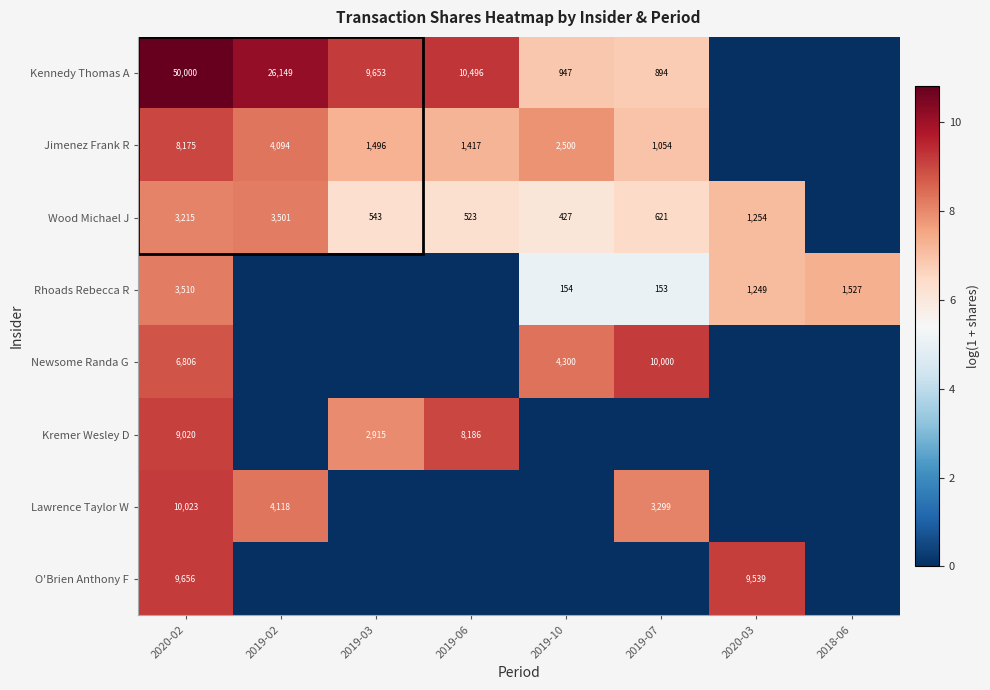

How many distinct data groups are displayed?

8